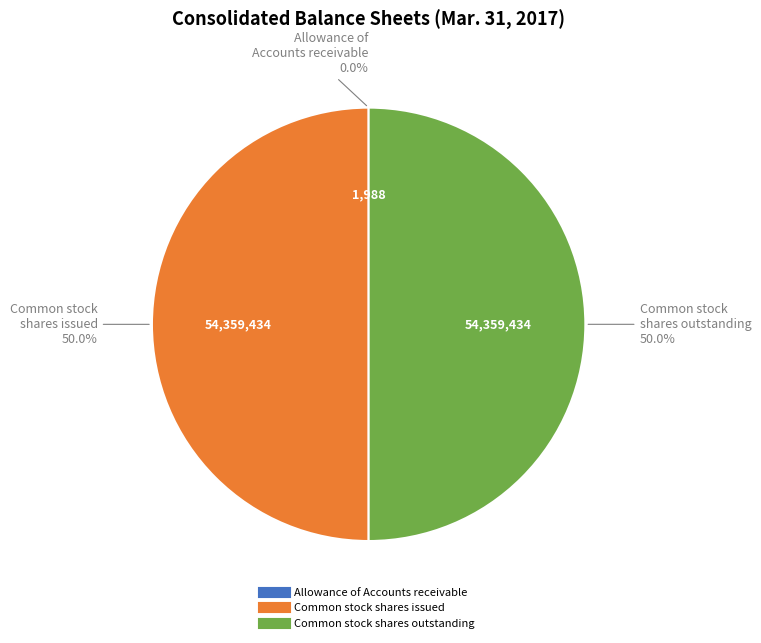

To the nearest percent, what percentage of the pie is Common stock shares issued?

50%